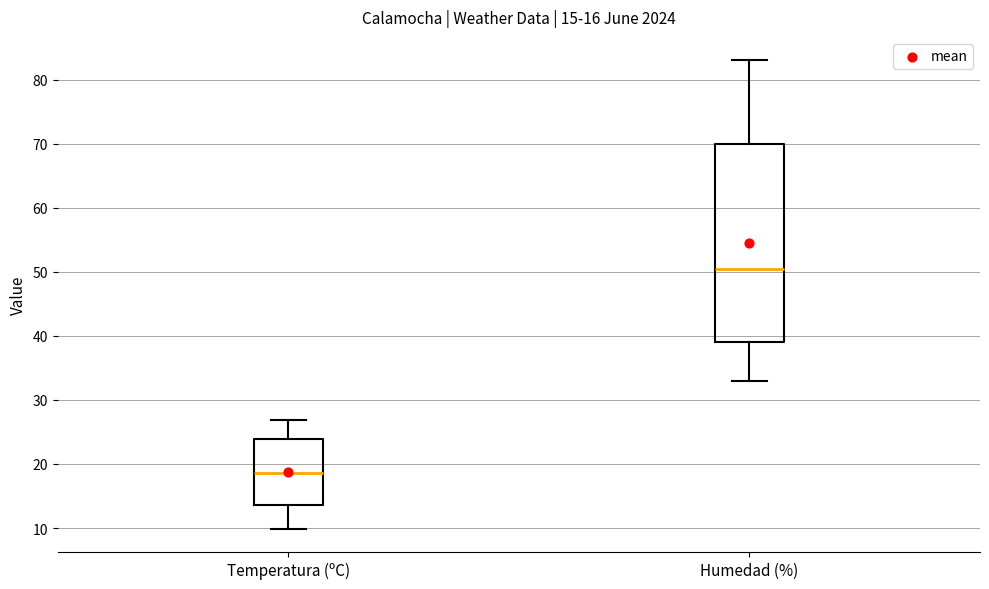

Which box is the tallest, from its lower edge to its upper edge?

Humedad (%)